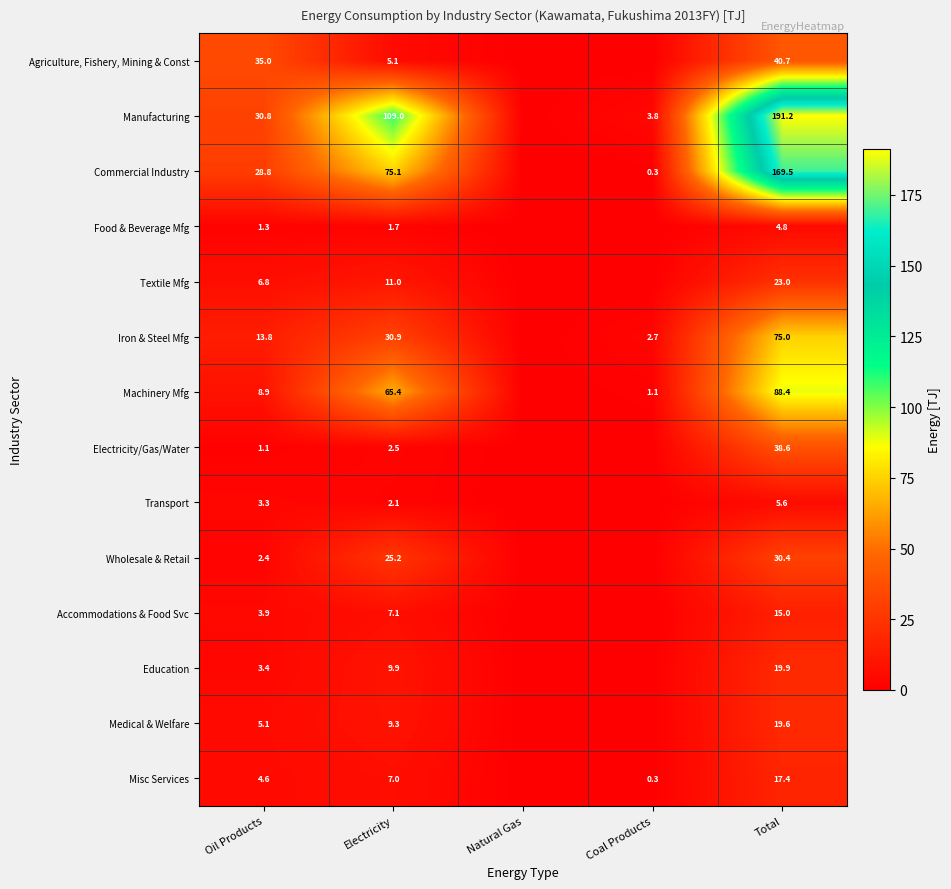

The value of Wholesale & Retail at Oil Products is 3.6. True or false?

False